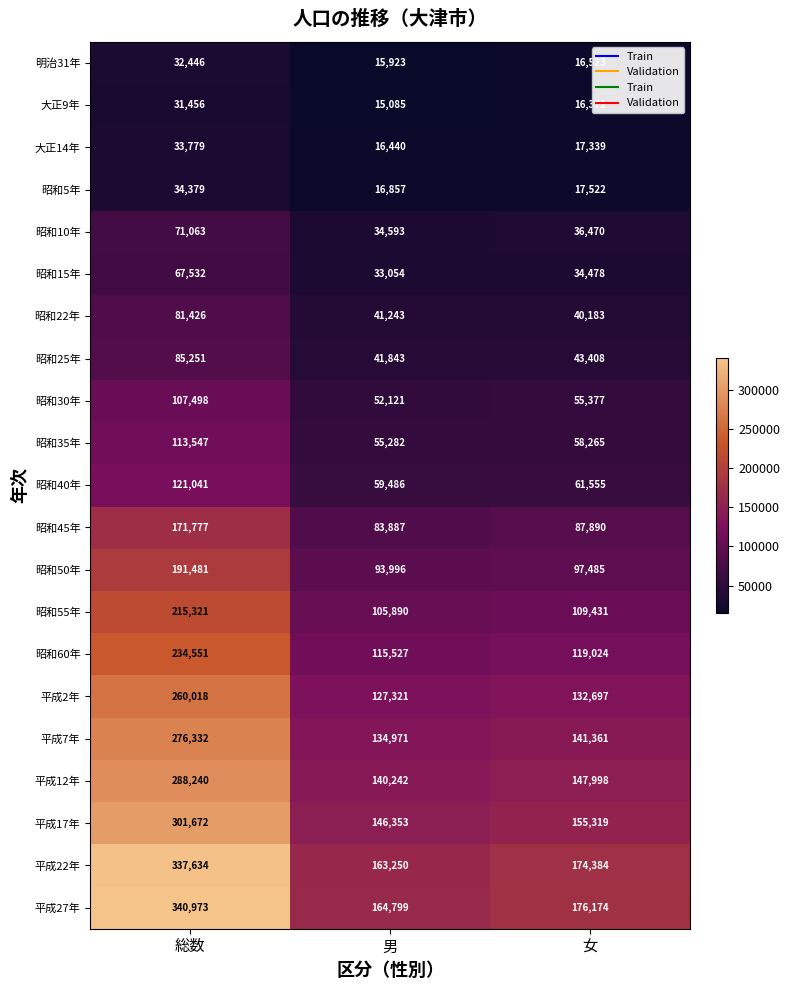

Is it true that 昭和30年 equals 35131 at 女?

False